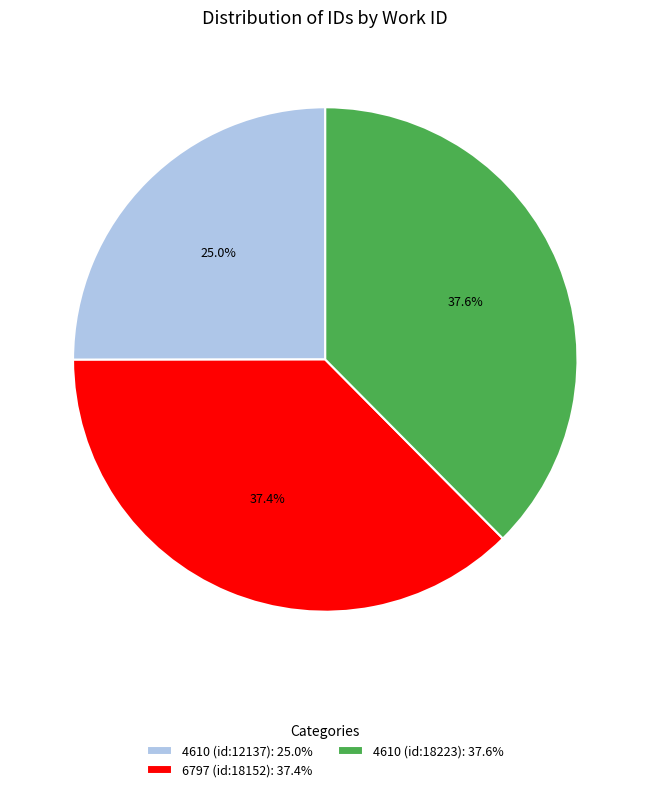

Is the sum of 4610 (id:18223) and 4610 (id:12137) greater than half?

Yes